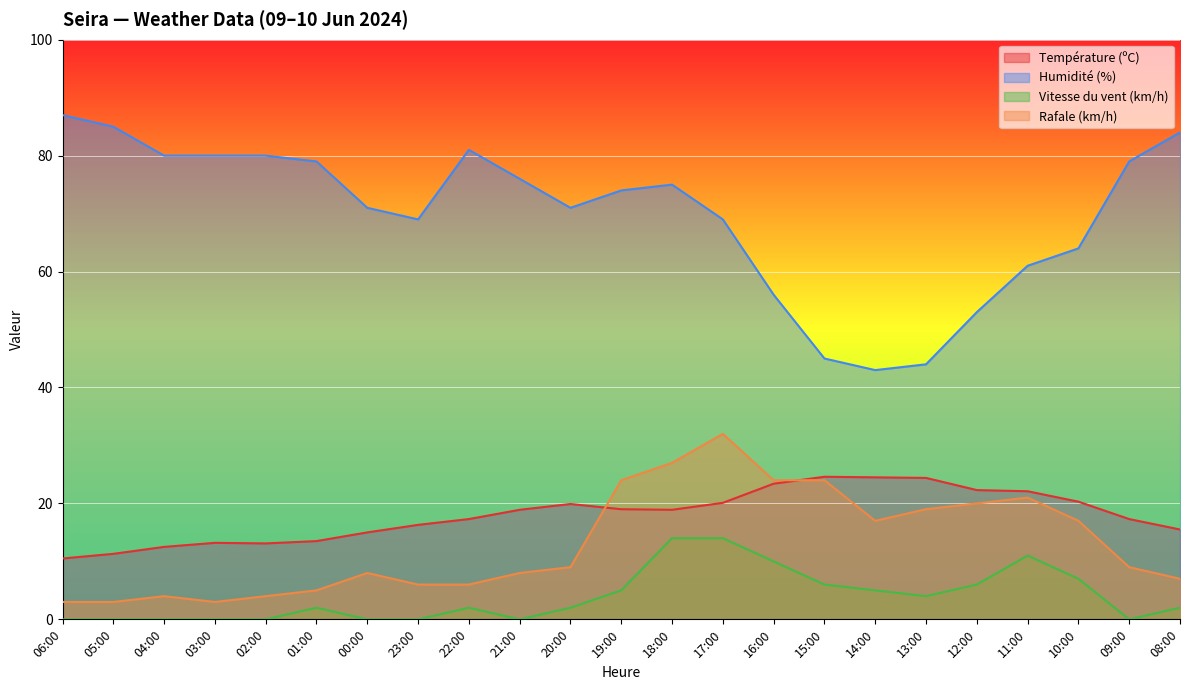

At 17:00, list the series in order from largest to smallest.

Humidité (%), Rafale (km/h), Température (ºC), Vitesse du vent (km/h)